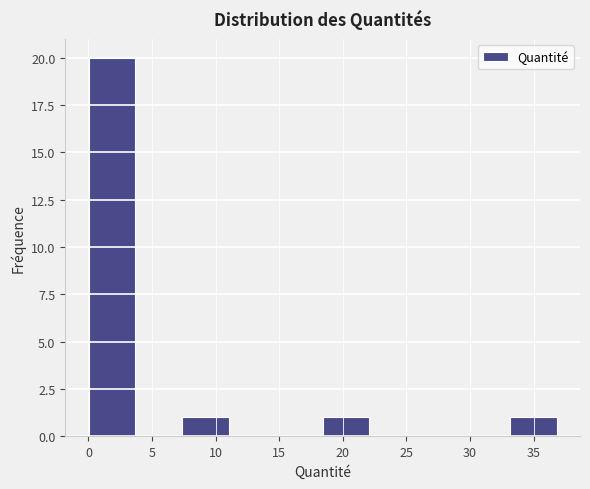

Reading left to right, list every bar in this chart as the range it spans on the x-axis followed by its height. Neither the bar edges nor the heights are printed on the chart, so give them approximately, as read against the axes.

0.0 to 3.5: 20
3.5 to 7.5: 0
7.5 to 11.0: 1
11.0 to 14.5: 0
14.5 to 18.5: 0
18.5 to 22.0: 1
22.0 to 26.0: 0
26.0 to 29.5: 0
29.5 to 33.0: 0
33.0 to 37.0: 1